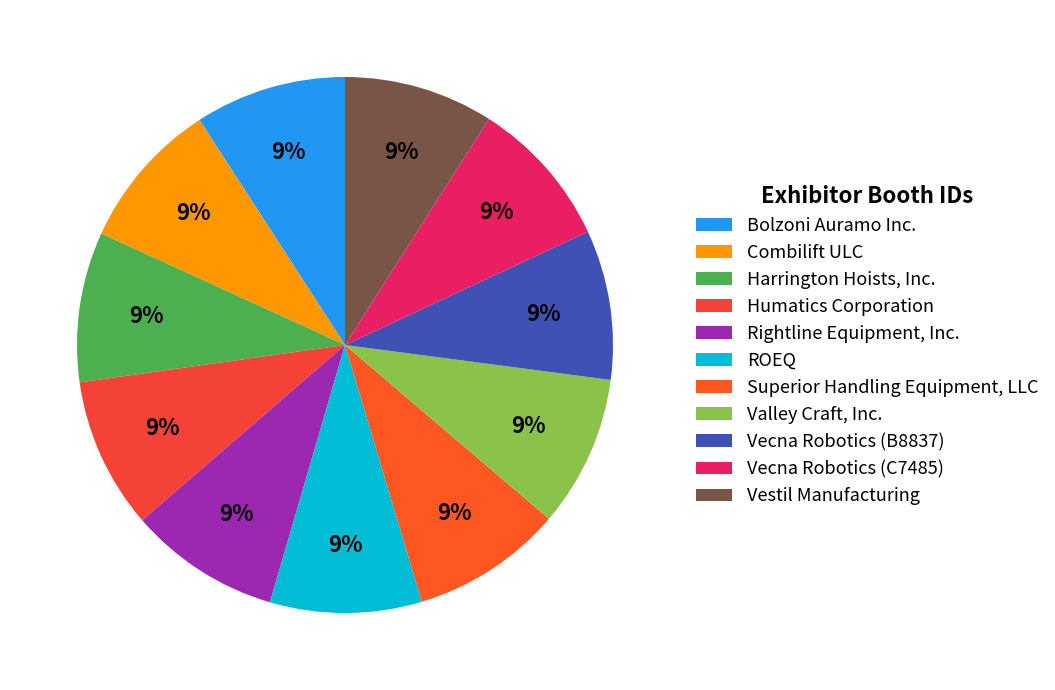

Combined, do Combilift ULC and Rightline Equipment, Inc. account for over 50%?

No